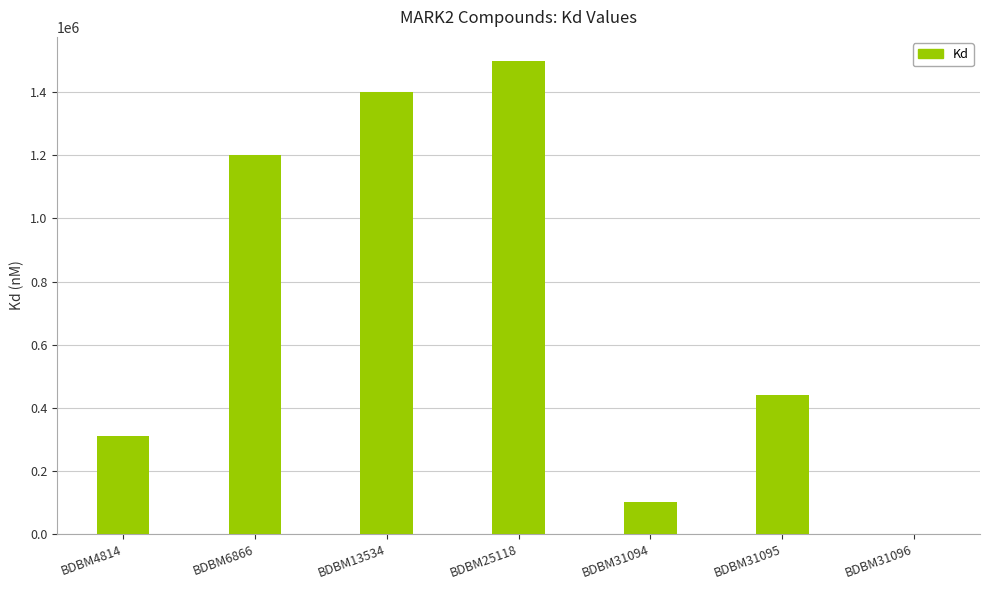

Does the chart contain stacked bars?

No